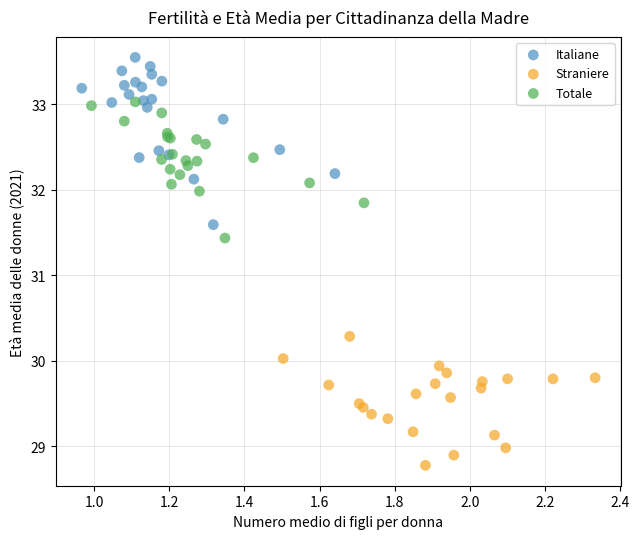

Which series has the widest spread of Y values?

Italiane